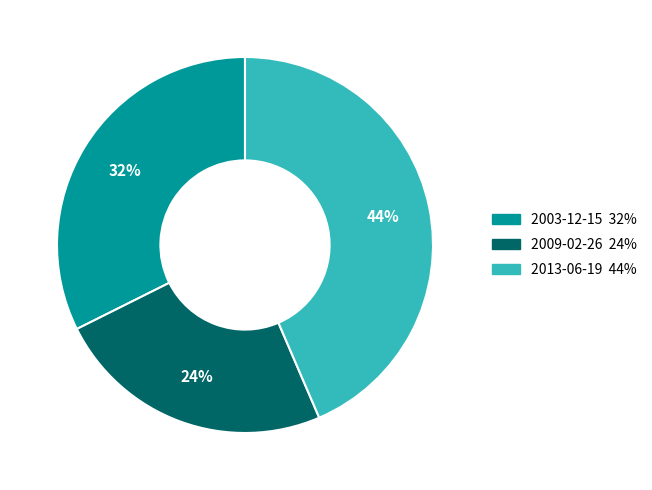

What is the ratio of the value at 2003-12-15 to the value at 2013-06-19?

0.7